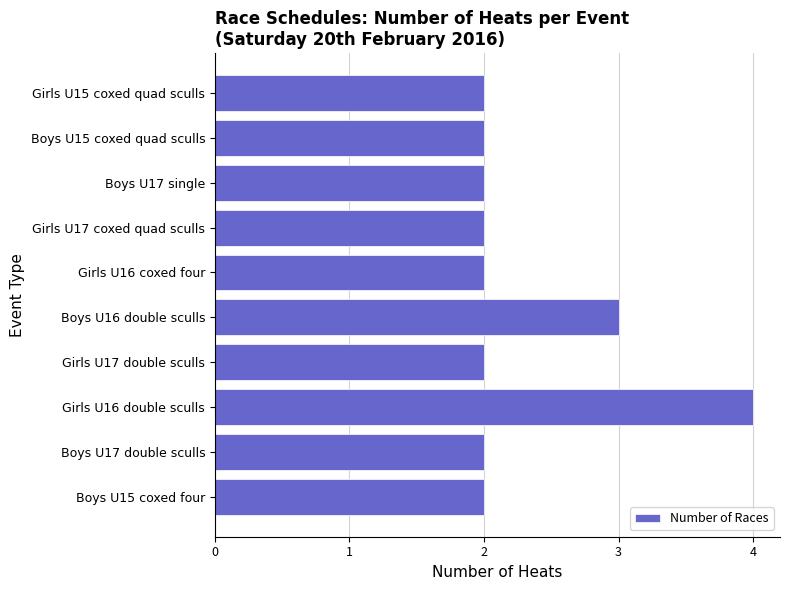

How many categories are shown in the chart?

10